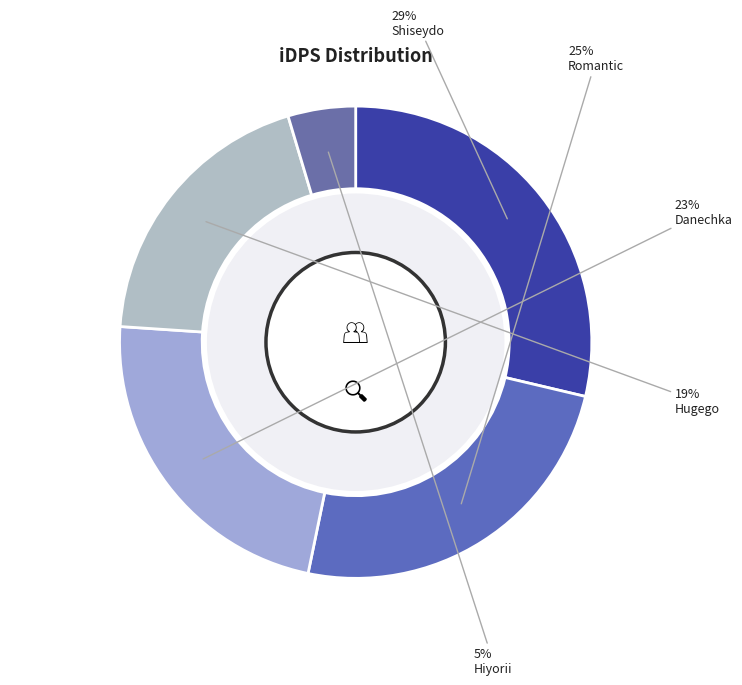

What percentage is the Hugego slice, to the nearest percent?

19%